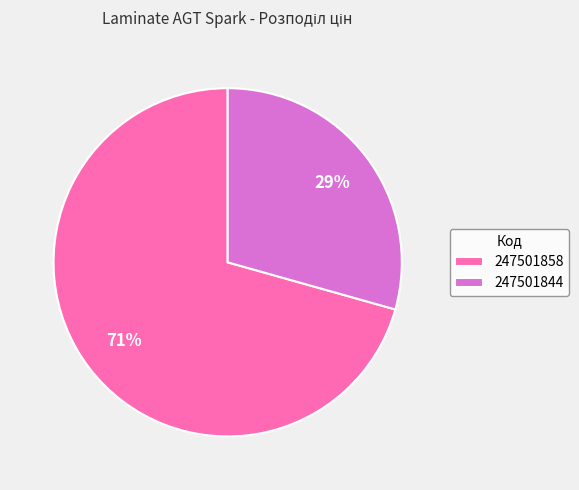

Combined, do 247501844 and 247501858 account for over 50%?

Yes